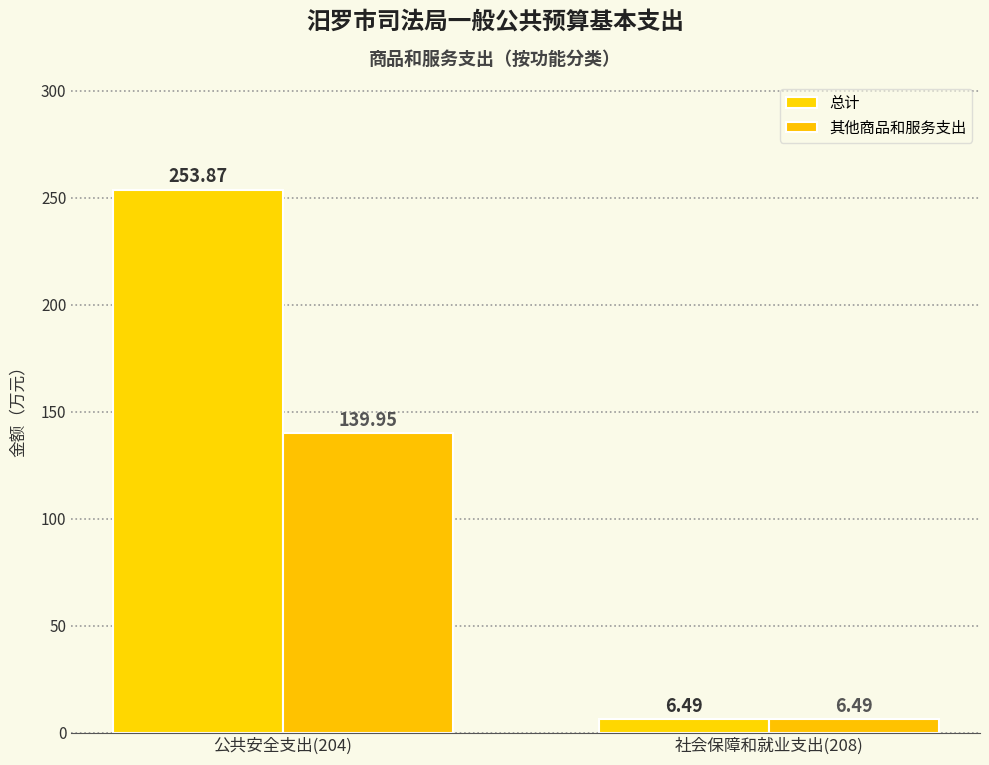

How many data points in 总计 are above 253?

1